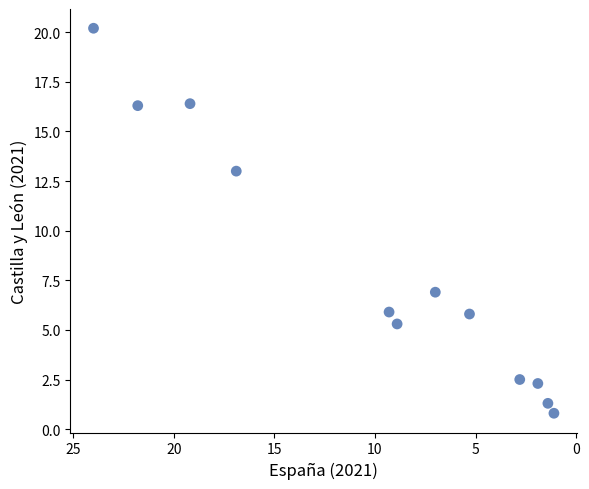

What is the average Y value?

8.1